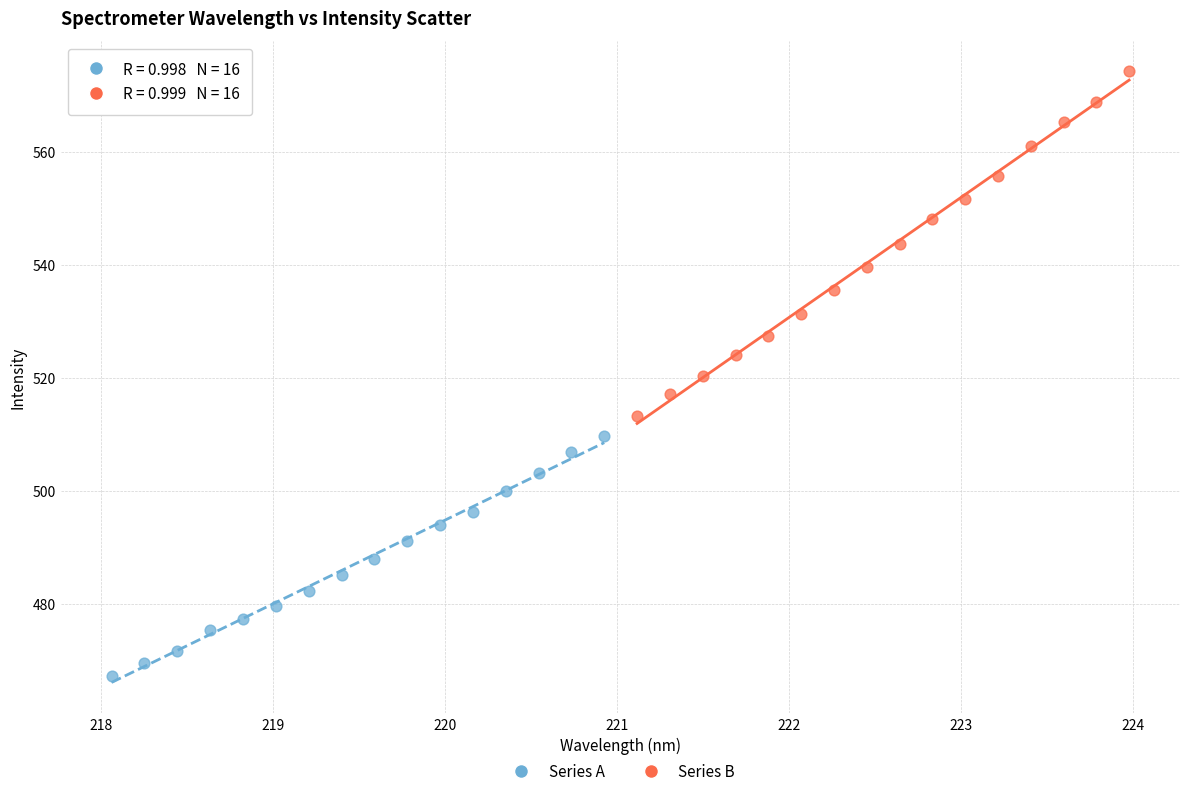

Which series contains the lowest Y value?

Series A